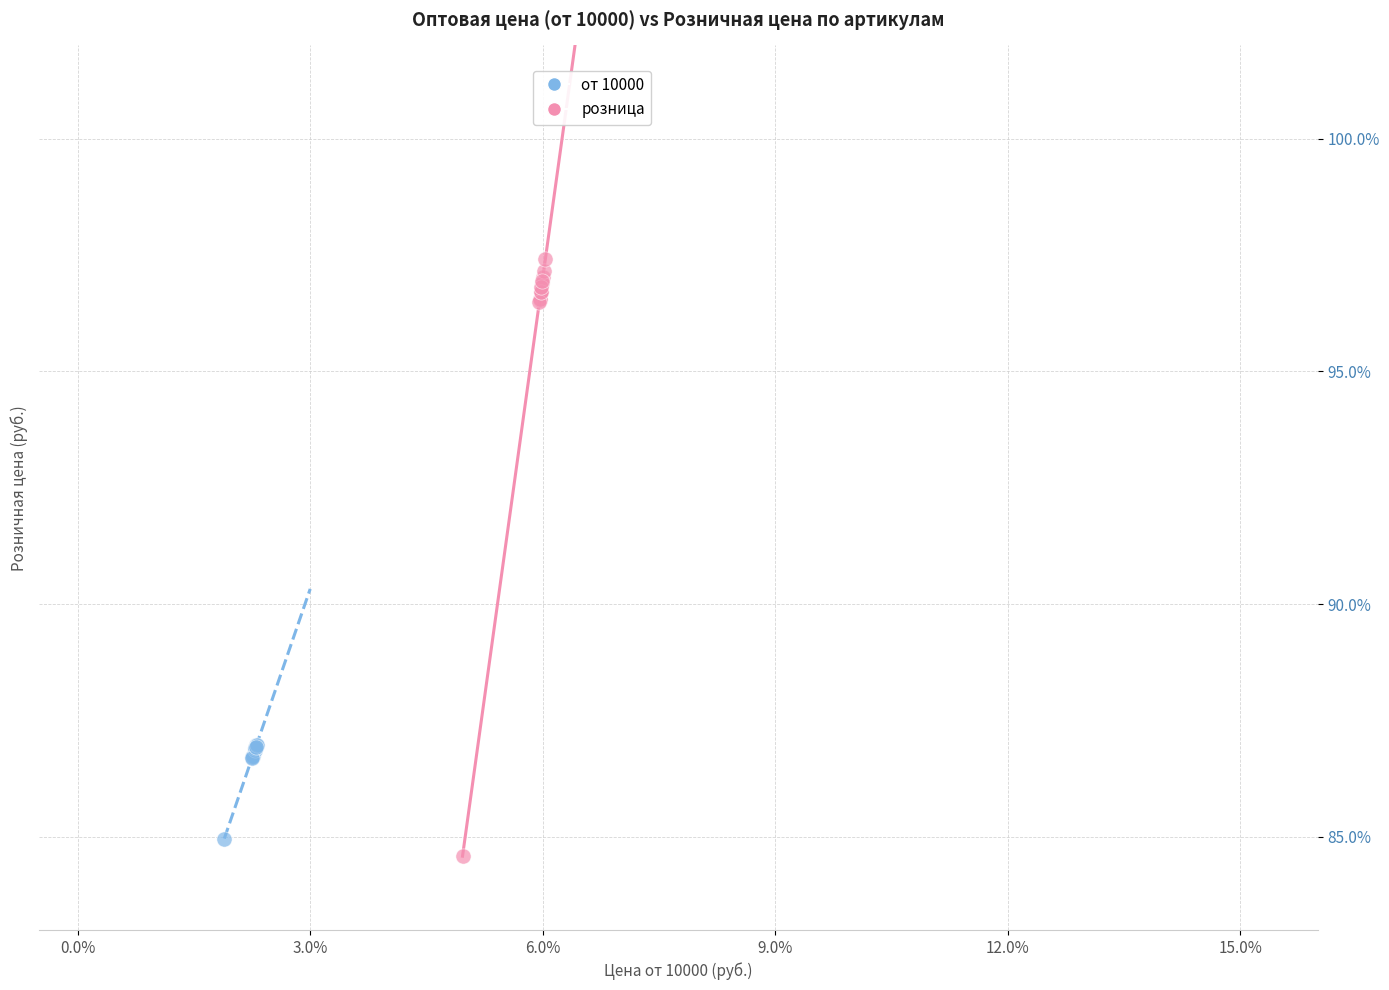

Which series has the widest spread of Y values?

розница